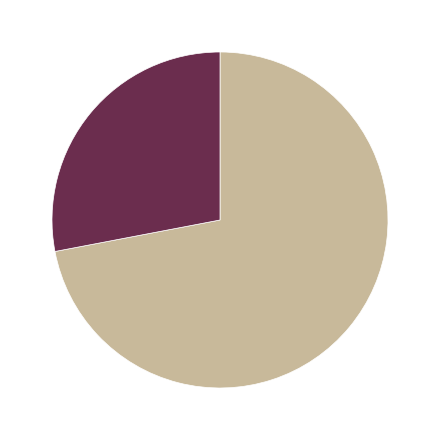

Is there a majority slice in this chart?

Yes